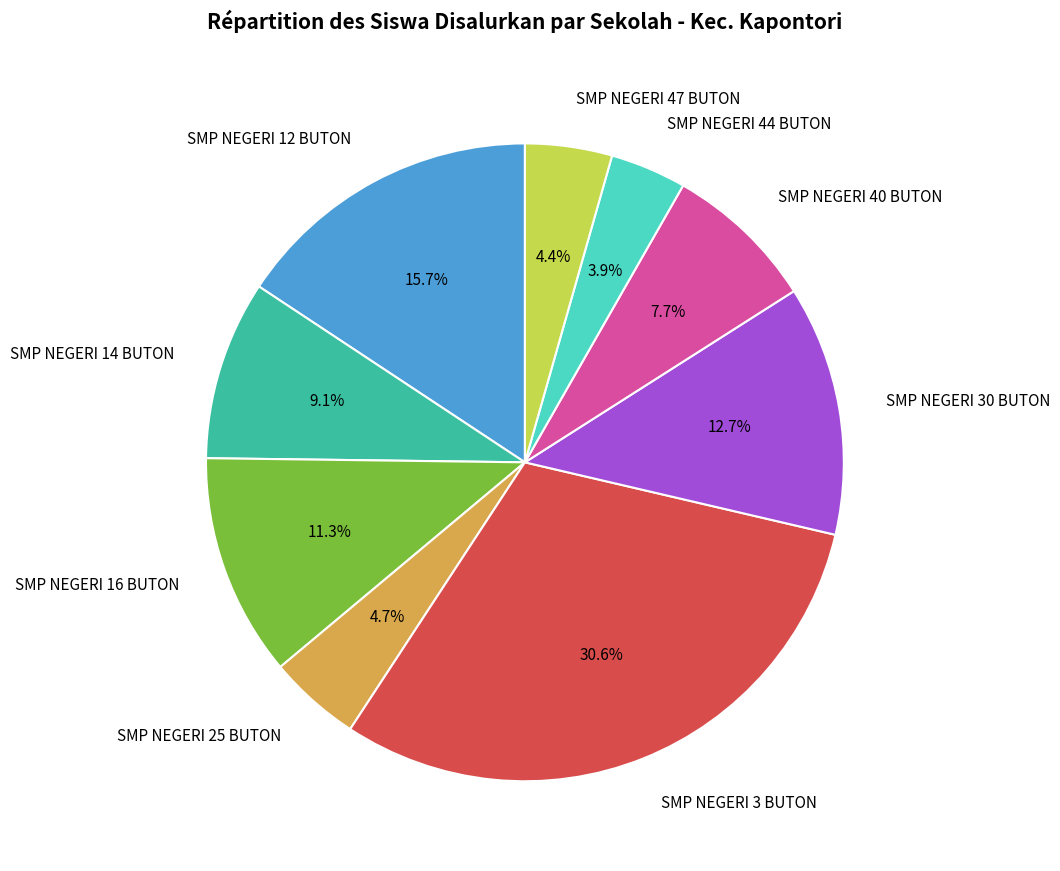

To the nearest percent, what percentage of the pie is SMP NEGERI 40 BUTON?

8%